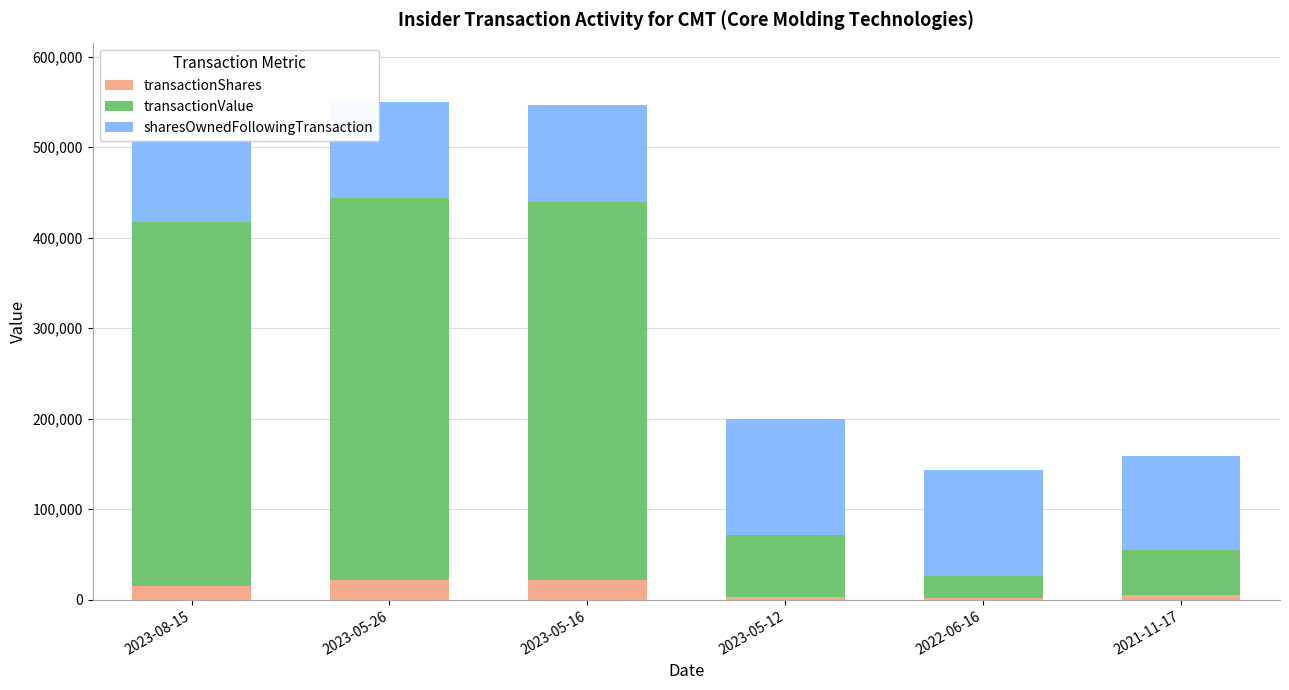

What value does the transactionValue series have at 2023-08-15, to the nearest 50?

402000